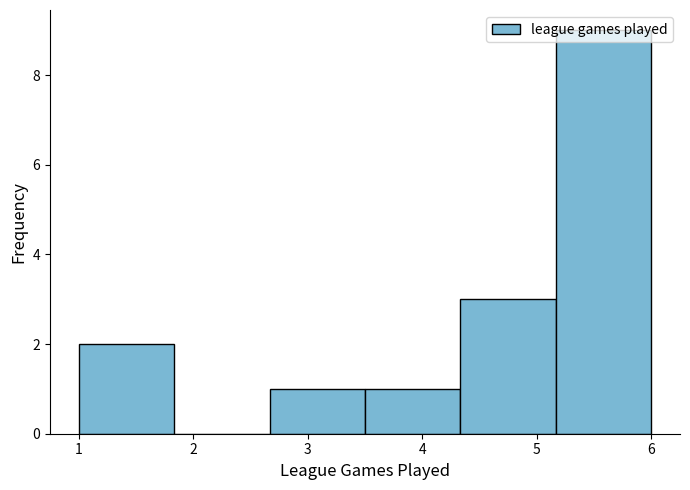

Reading left to right, list every bar in this chart as the range it spans on the x-axis followed by its height. Neither the bar edges nor the heights are printed on the chart, so give them approximately, as read against the axes.

1.0 to 1.8: 2
1.8 to 2.7: 0
2.7 to 3.5: 1
3.5 to 4.3: 1
4.3 to 5.2: 3
5.2 to 6.0: 9